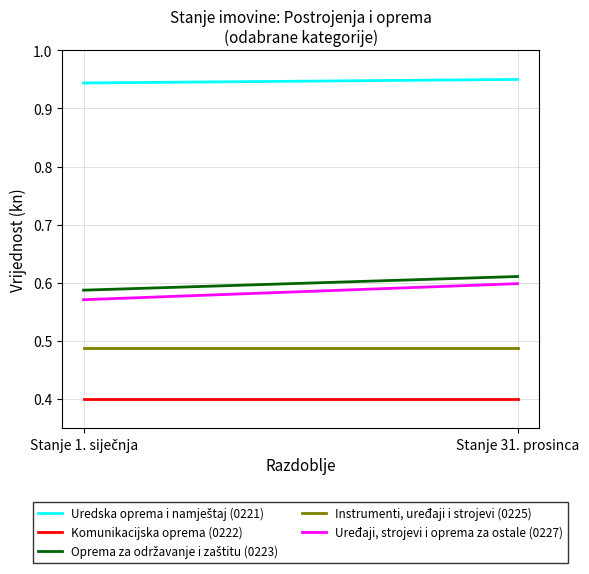

What are all the series names shown in the legend?

Uredska oprema i namještaj (0221), Komunikacijska oprema (0222), Oprema za održavanje i zaštitu (0223), Instrumenti, uređaji i strojevi (0225), Uređaji, strojevi i oprema za ostale (0227)